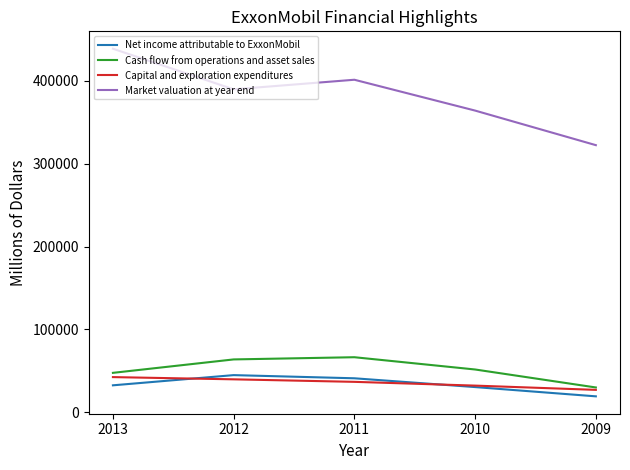

True or false: Capital and exploration expenditures has a value of 9015 at 2013.

False